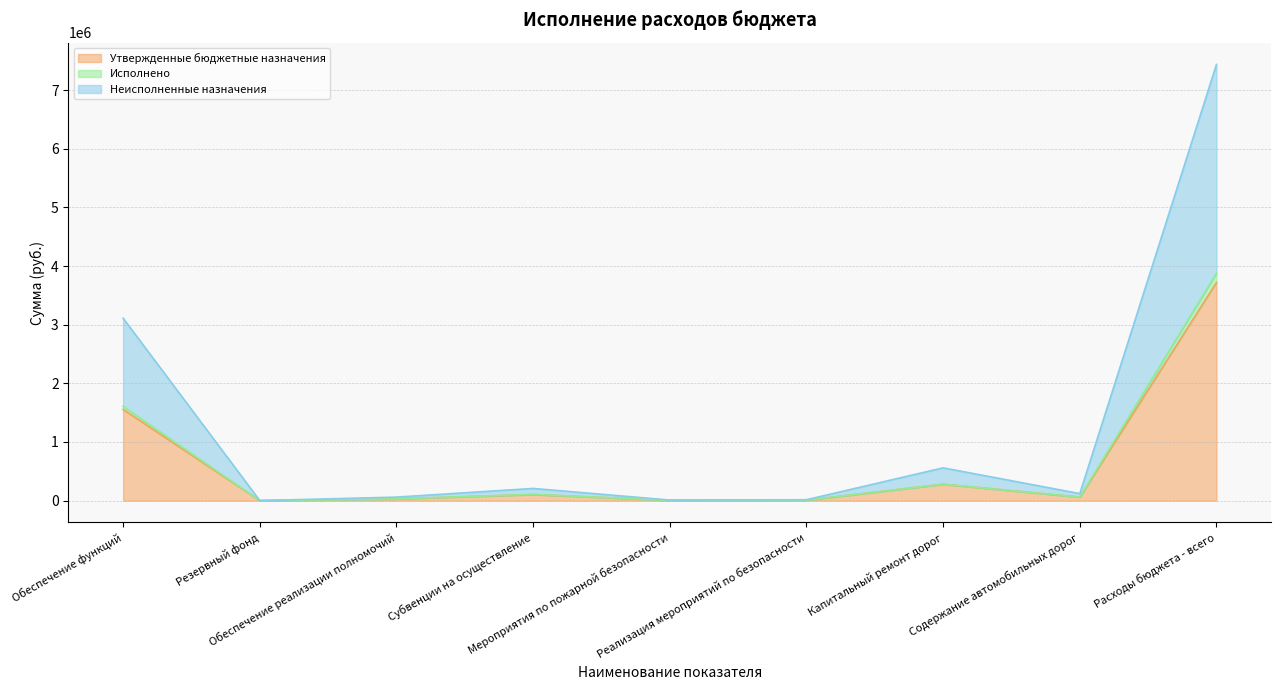

True or false: Исполнено and Утвержденные бюджетные назначения cross at least once.

False